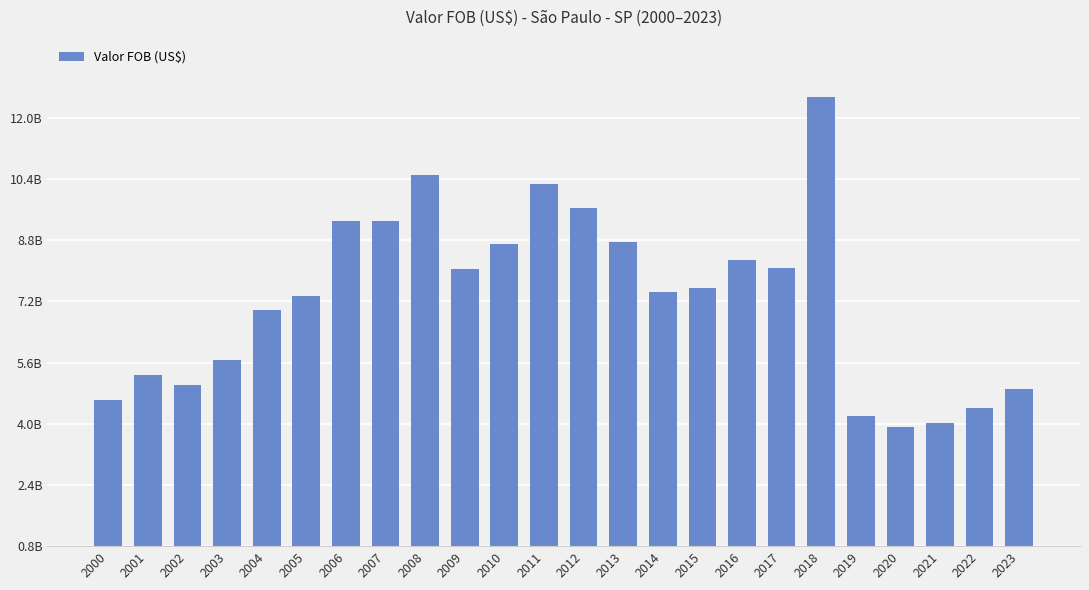

Where does the data first go above 7542396925?

2006